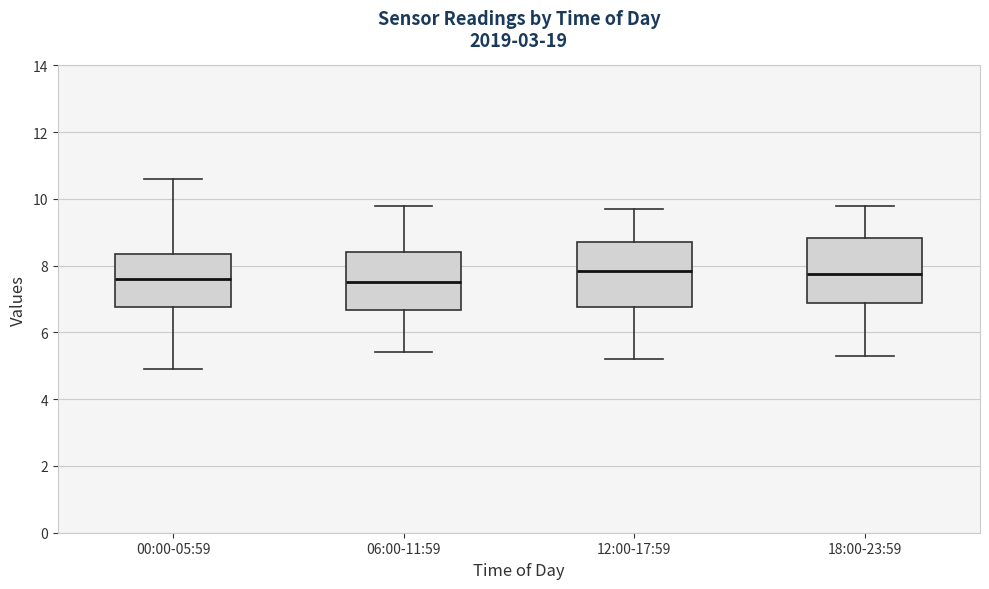

Reading left to right, transcribe this box plot: for each box, give where its median line is, the range the box spans, and where its two whiskers end, as read against the y-axis. The values are not printed on the chart, so give them approximately, as read against the axis.

00:00-05:59: median 7.6, box 6.8 to 8.4, whiskers 5.0 to 10.6
06:00-11:59: median 7.6, box 6.6 to 8.4, whiskers 5.4 to 9.8
12:00-17:59: median 7.8, box 6.8 to 8.8, whiskers 5.2 to 9.8
18:00-23:59: median 7.8, box 6.8 to 8.8, whiskers 5.4 to 9.8